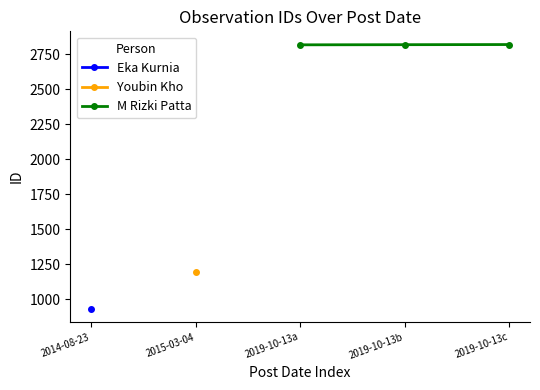

The value of M Rizki Patta at 2019-10-13c is 2819. True or false?

True